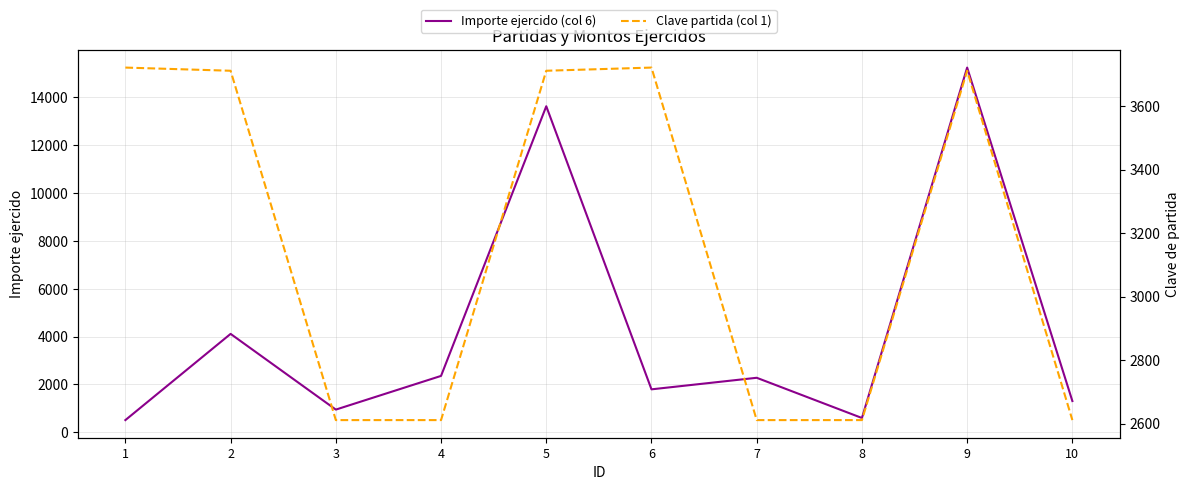

Between which two adjacent categories do Importe ejercido (col 6) and Clave partida (col 1) first intersect?

1 and 2